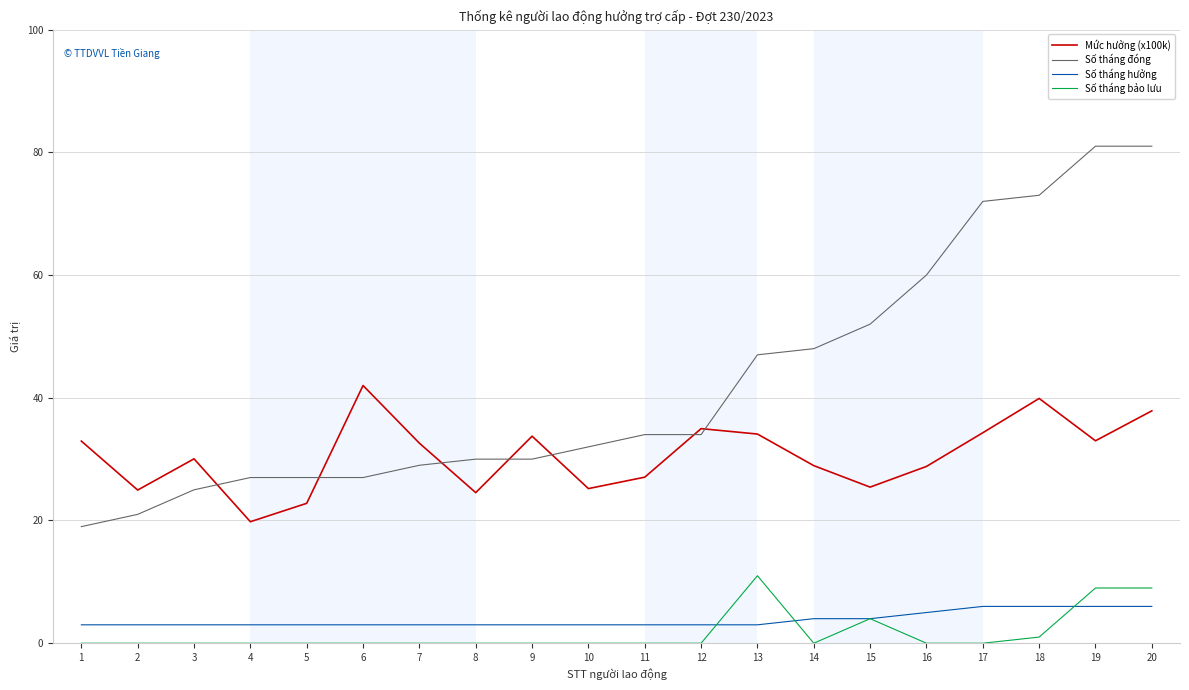

What is the difference between the second highest and second lowest values in the Số tháng đóng series?

60.0